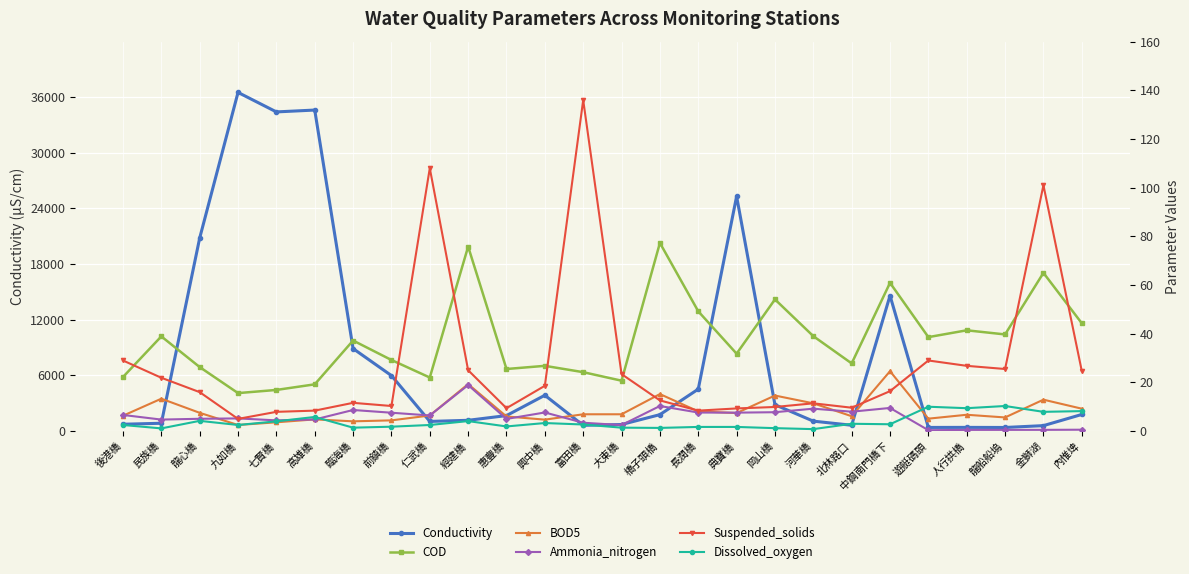

At which label is Conductivity closest to 18444?

龍心橋